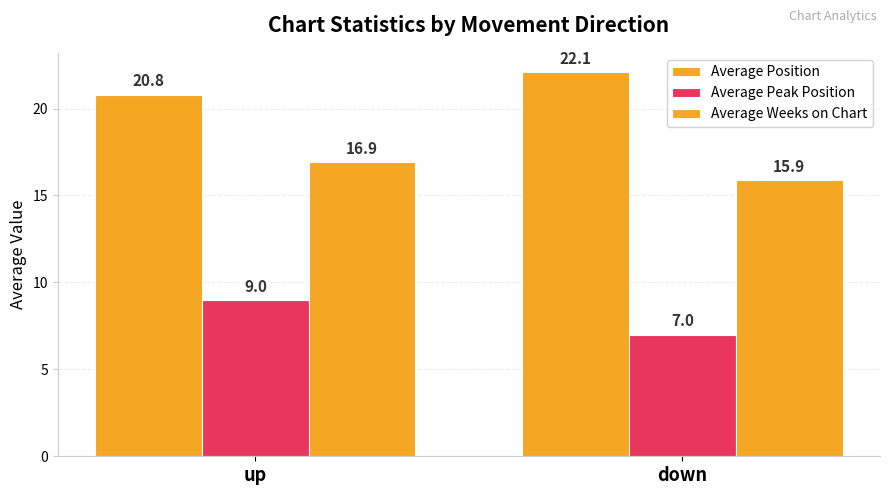

Does the chart contain stacked bars?

No